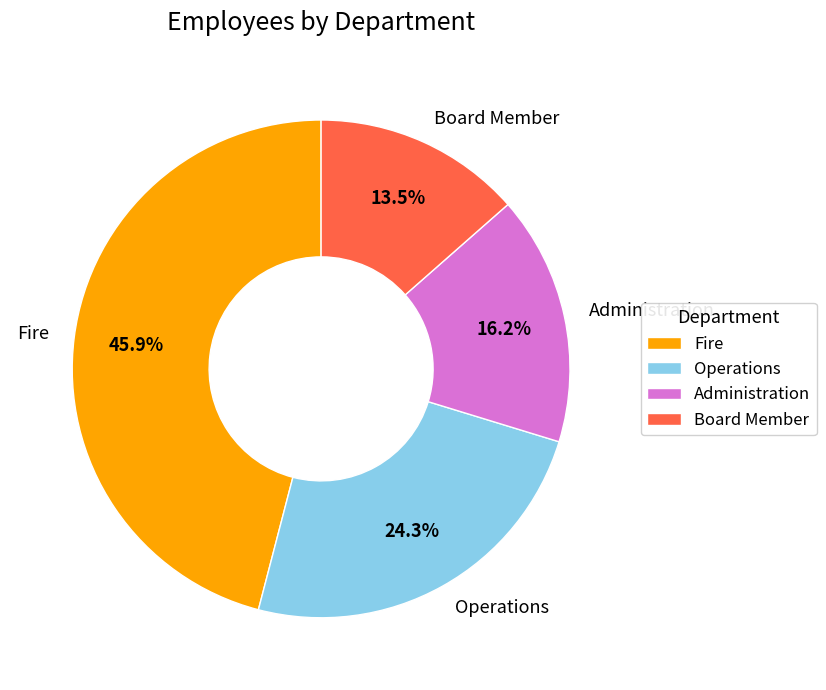

True or false: Fire accounts for 46% of the total.

True